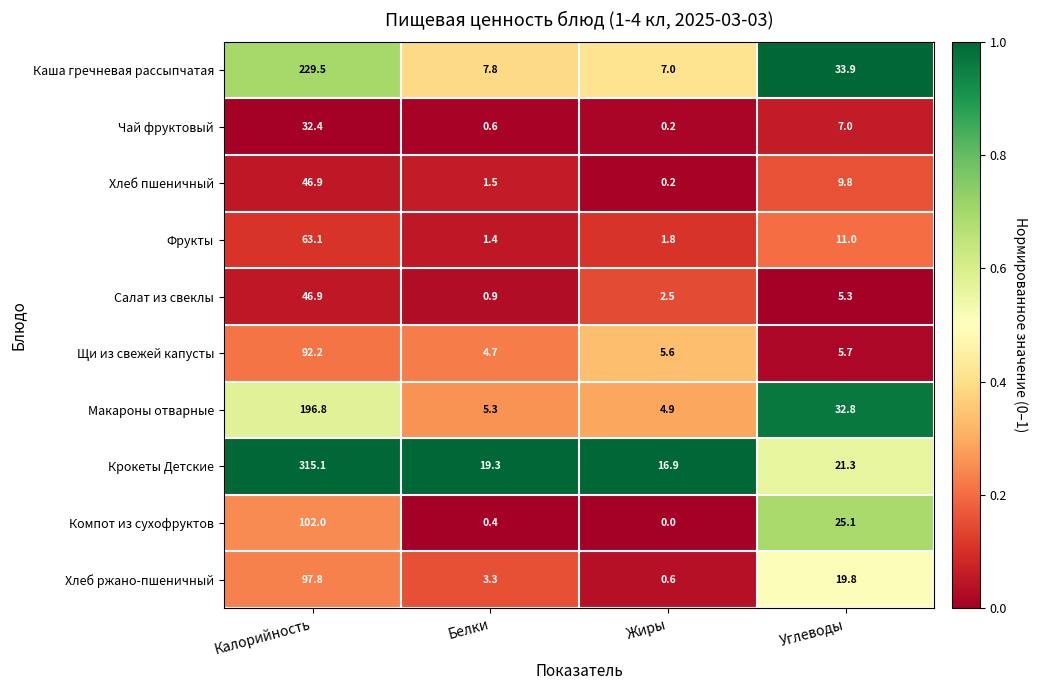

What is the difference between the highest and lowest values at Жиры?

16.9